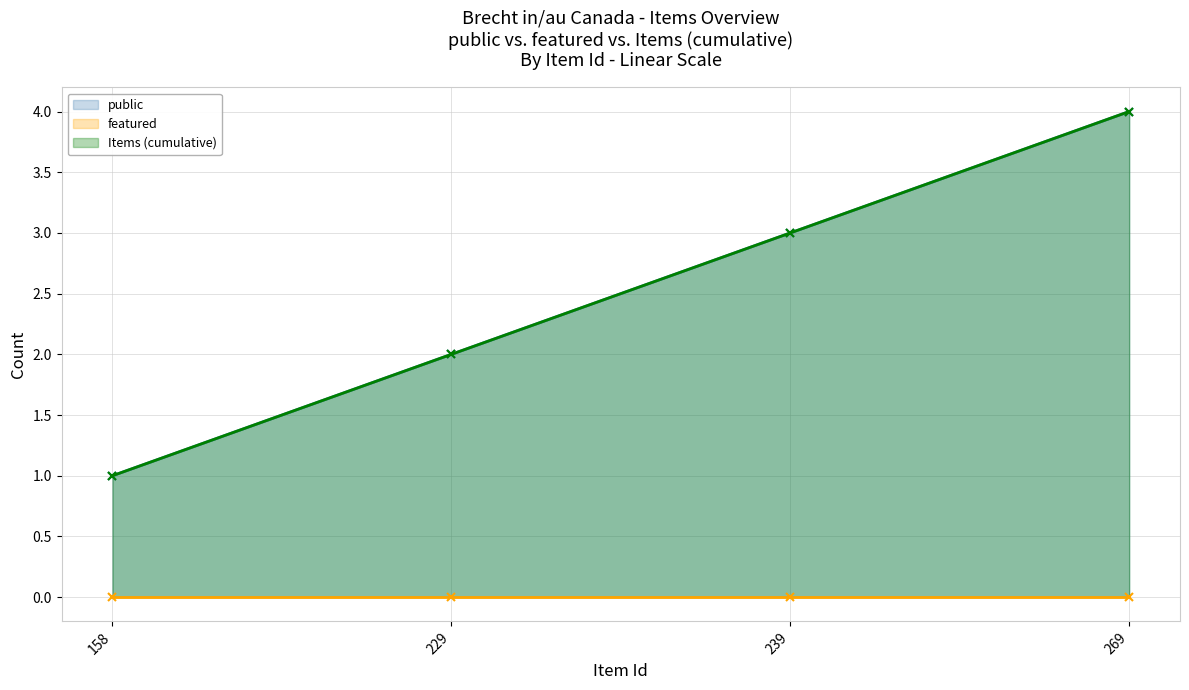

How many values in the public series are below 3?

2